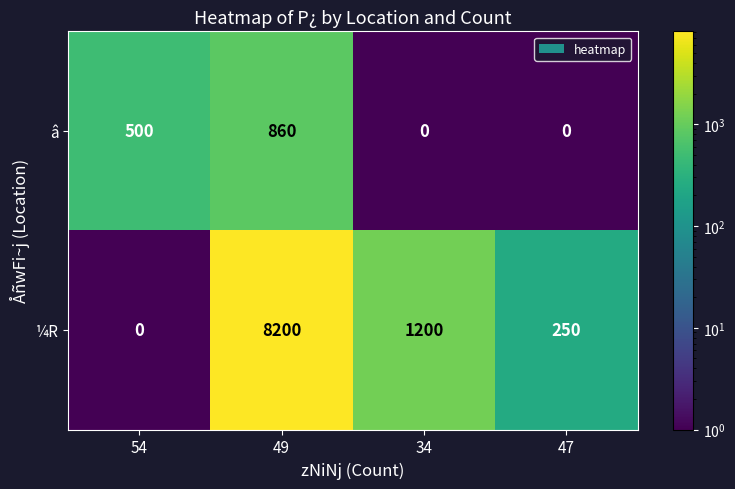

Is it true that â equals 312 at 54?

False